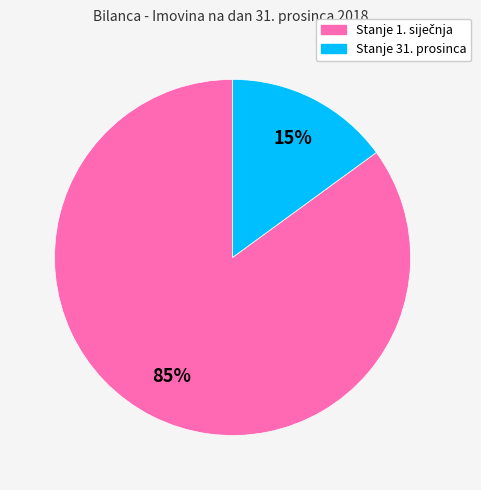

How many segments does this pie chart have?

2